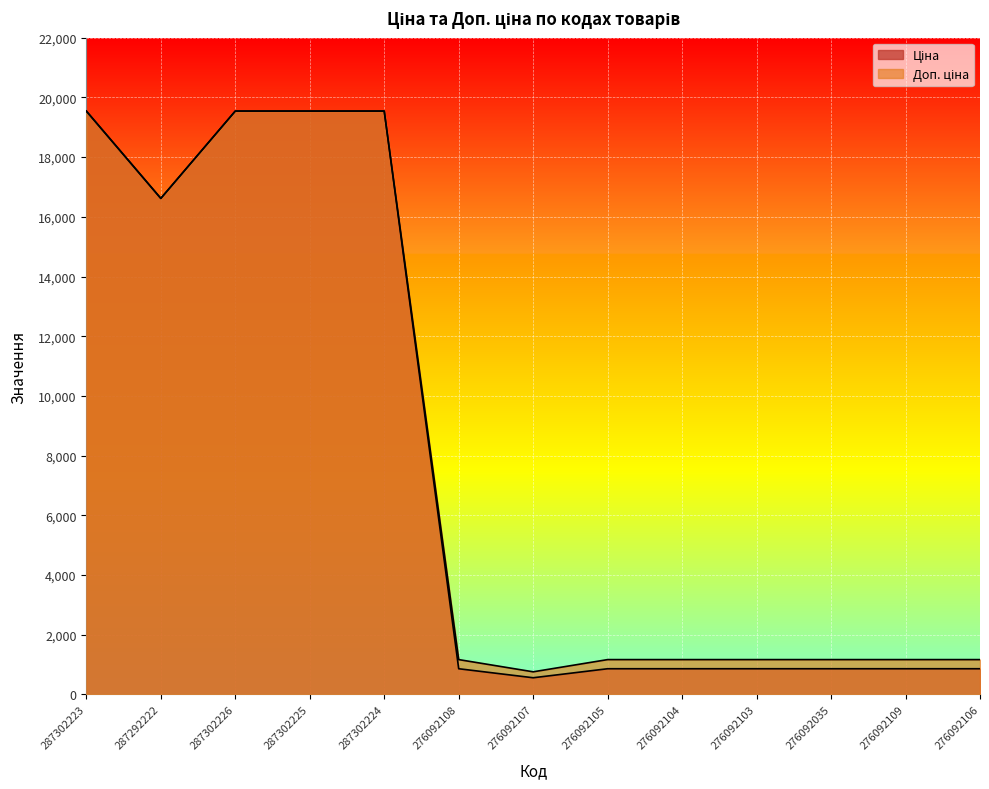

How many values in the Ціна series are below 862?

1